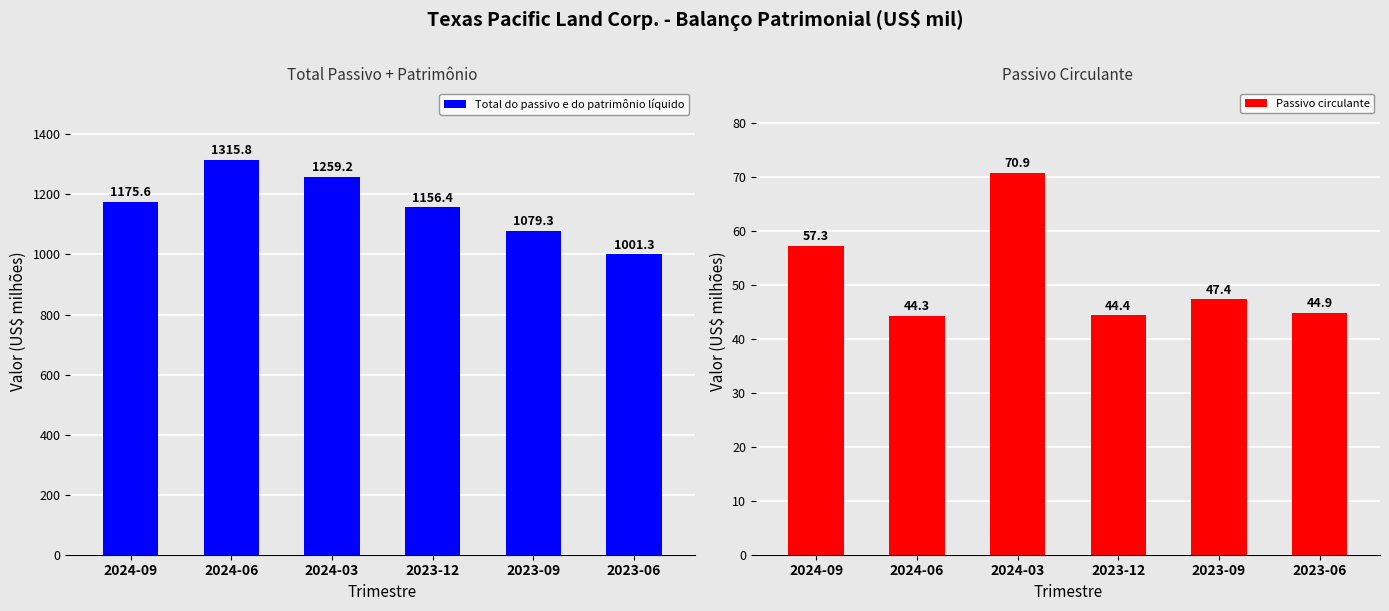

Reading left to right, extract all data points from this chart.

Total do passivo e do patrimônio líquido: 1175.6	1315.8	1259.2	1156.4	1079.3	1001.3
Passivo circulante: 57.3	44.3	70.9	44.4	47.4	44.9